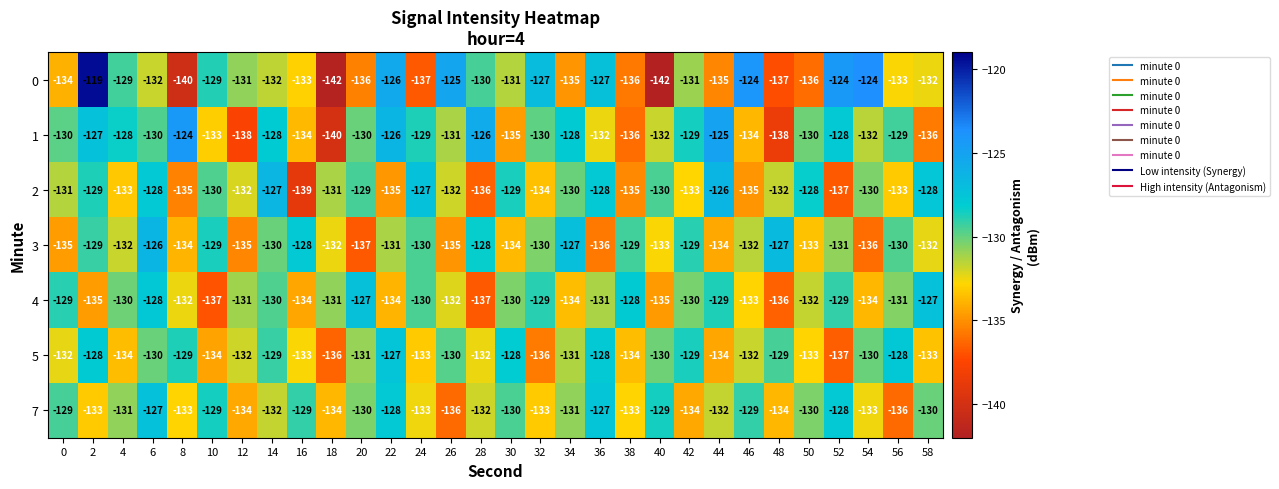

Which label corresponds to the largest value in the chart?

2